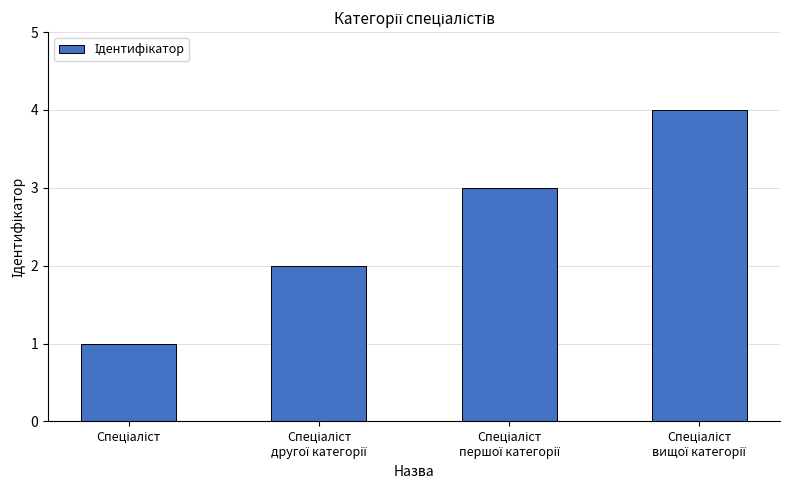

What is the difference between the maximum and minimum values?

3